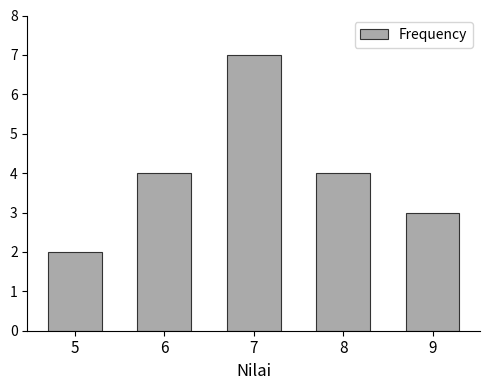

Reading left to right, transcribe all the data shown in this chart.

5=2	6=4	7=7	8=4	9=3